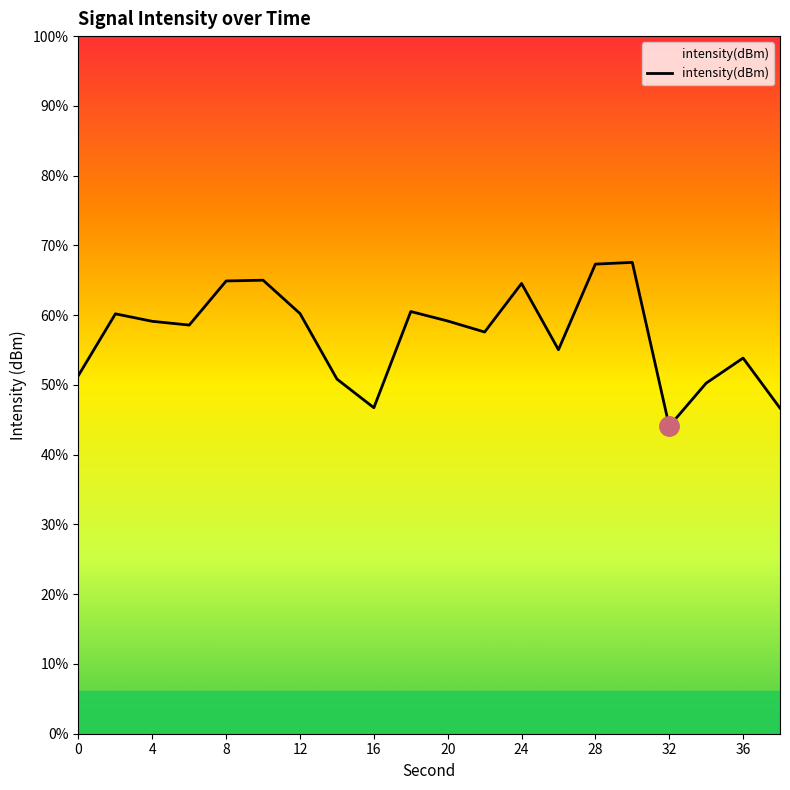

How many lines are shown in the chart?

1